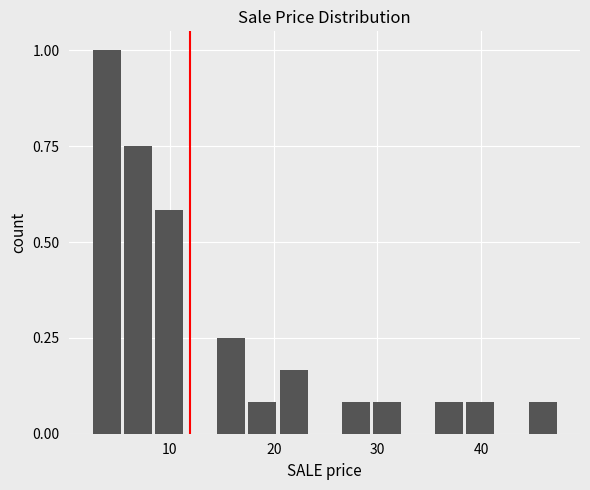

Read against the x-axis, roughly where is the centre of the tallest bar?

4